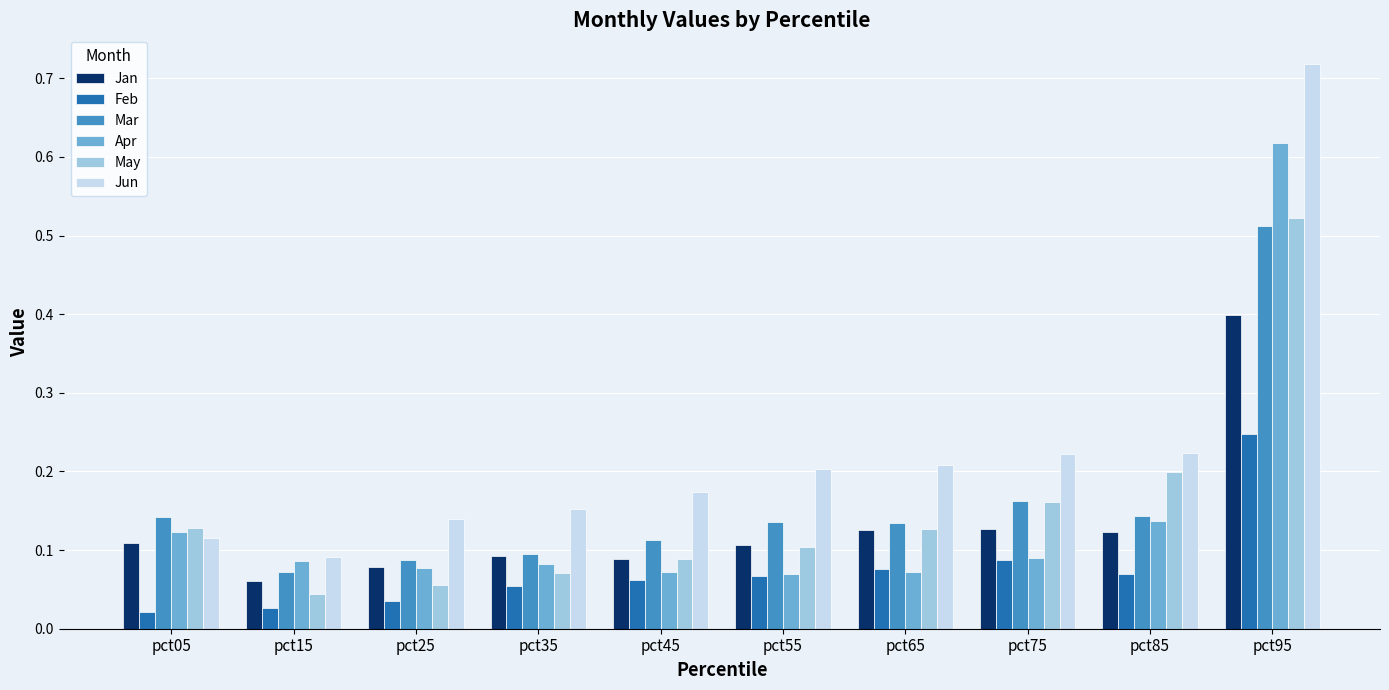

Is it true that May equals 0.1 at pct85?

False